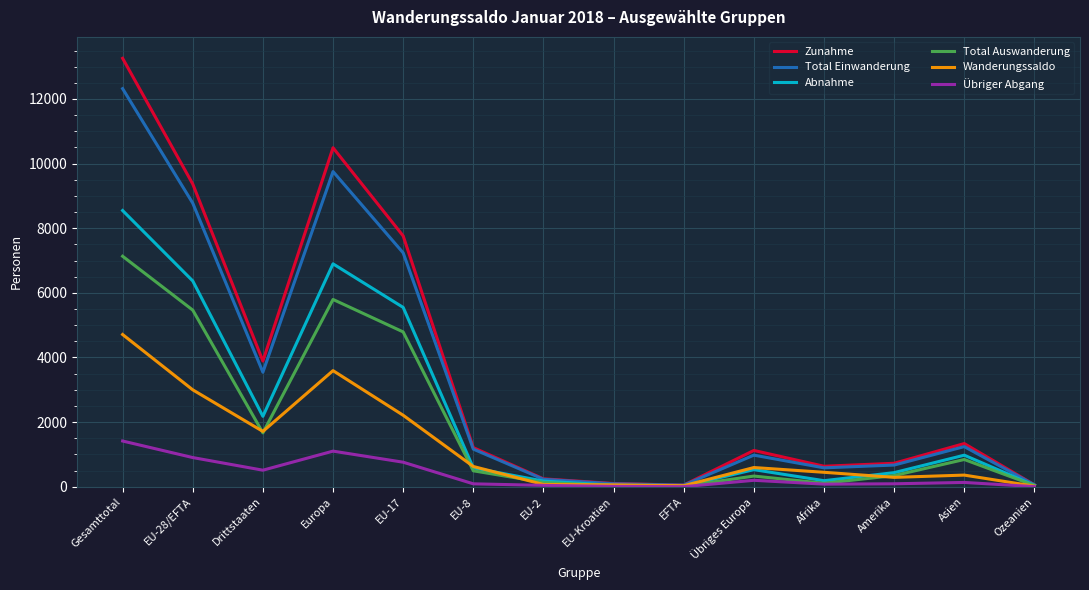

Is it true that Total Auswanderung equals 371 at Asien?

False